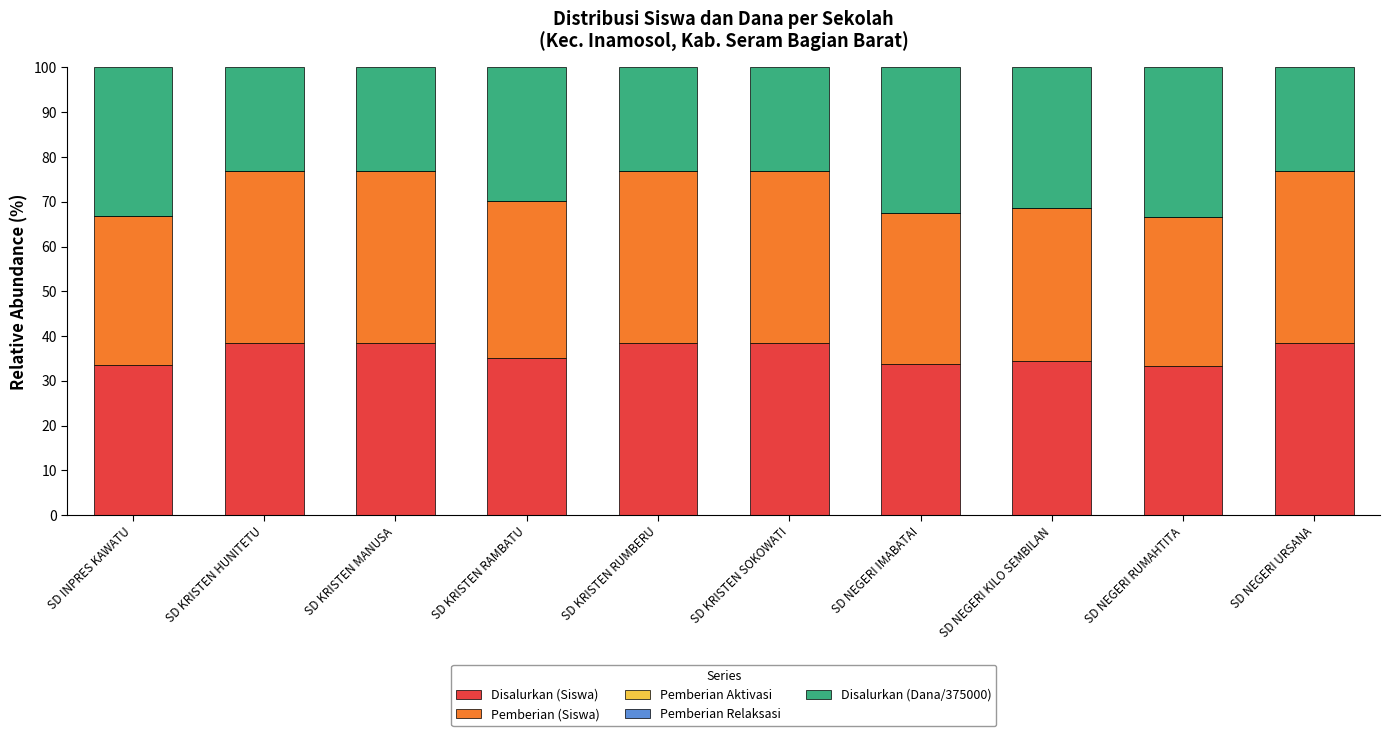

What is the total value across all series at SD KRISTEN HUNITETU?

100.0